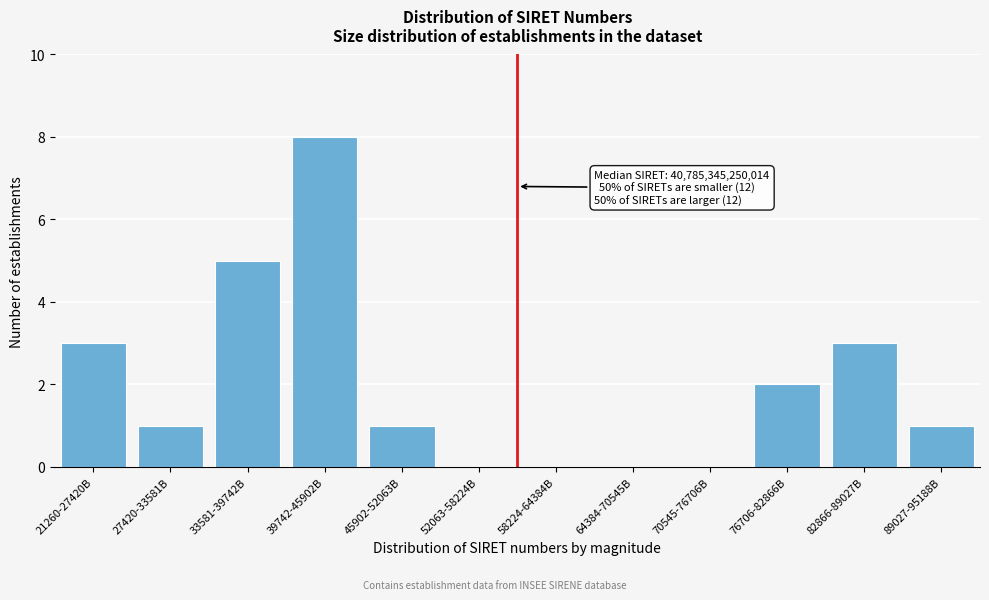

Reading right to left, transcribe all the data shown in this chart.

89027-95188B=1	82866-89027B=3	76706-82866B=2	70545-76706B=0	64384-70545B=0	58224-64384B=0	52063-58224B=0	45902-52063B=1	39742-45902B=8	33581-39742B=5	27420-33581B=1	21260-27420B=3